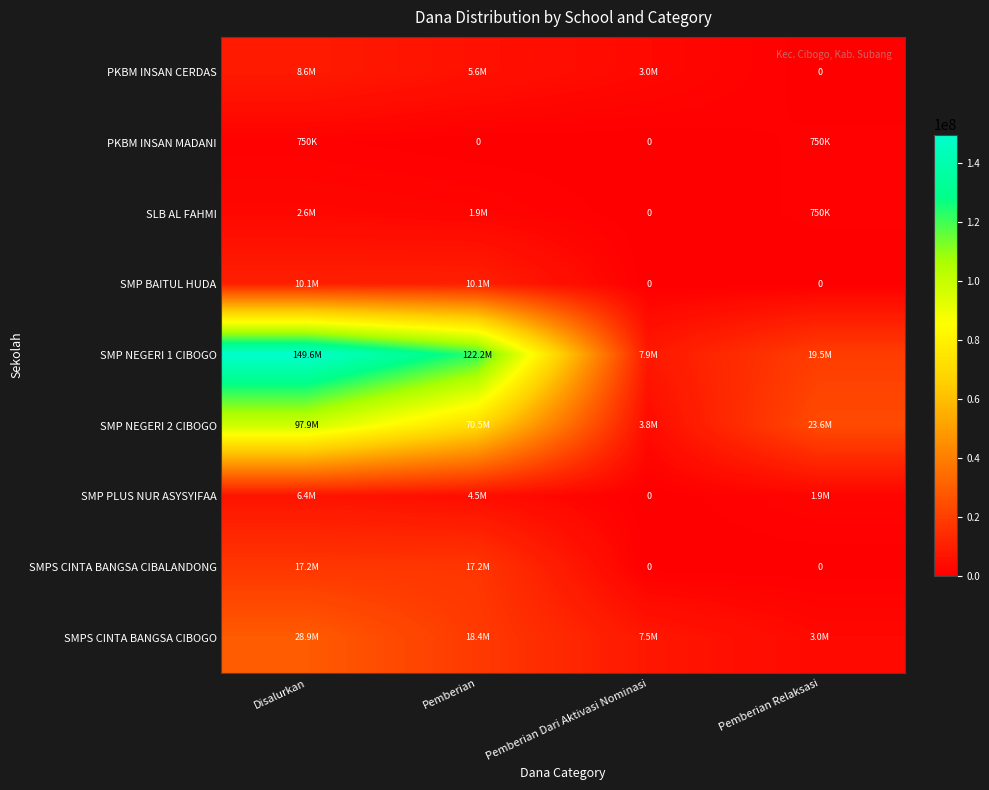

List the labels in order of SMPS CINTA BANGSA CIBALANDONG value, smallest first.

Pemberian Dari Aktivasi Nominasi, Pemberian Relaksasi, Disalurkan, Pemberian